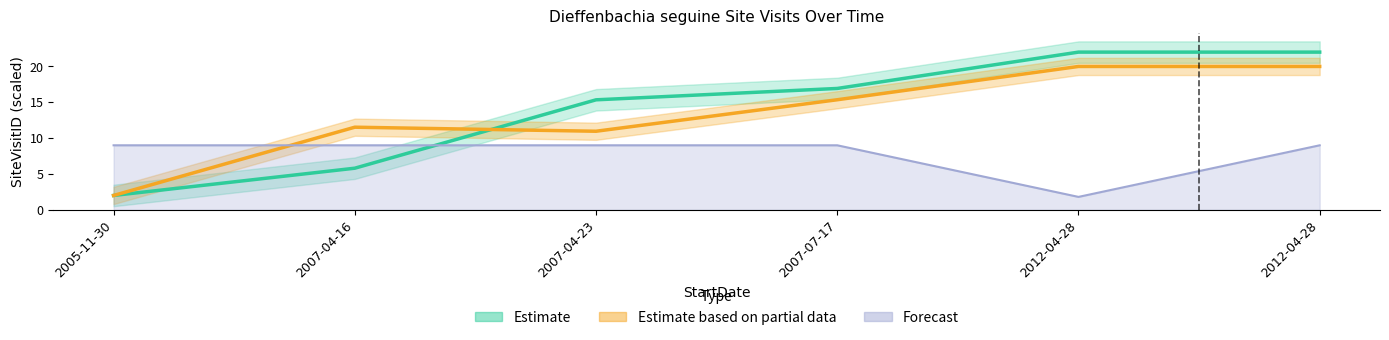

At 2012-04-28, list the series in order from smallest to largest.

Forecast, Estimate based on partial data, Estimate